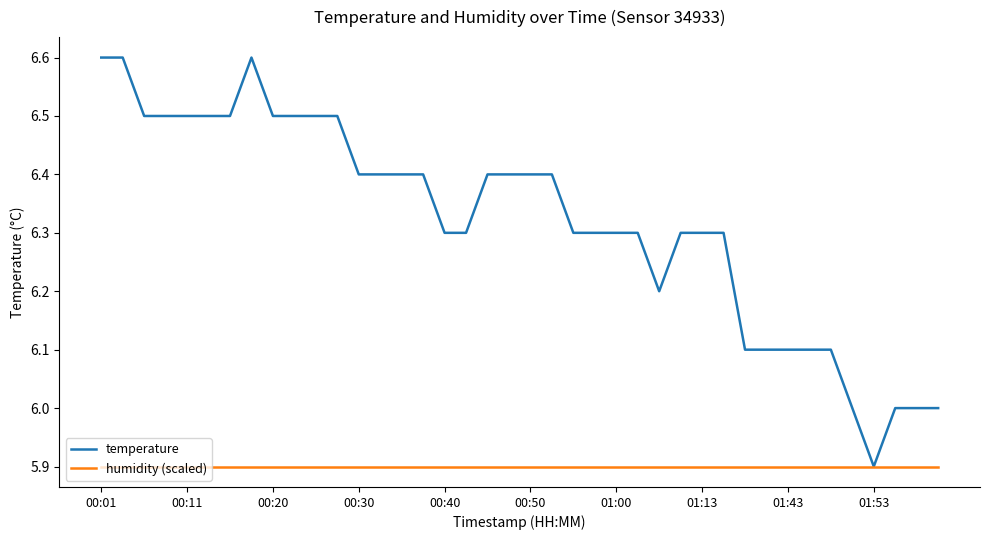

What is the minimum value shown in the chart?

5.9